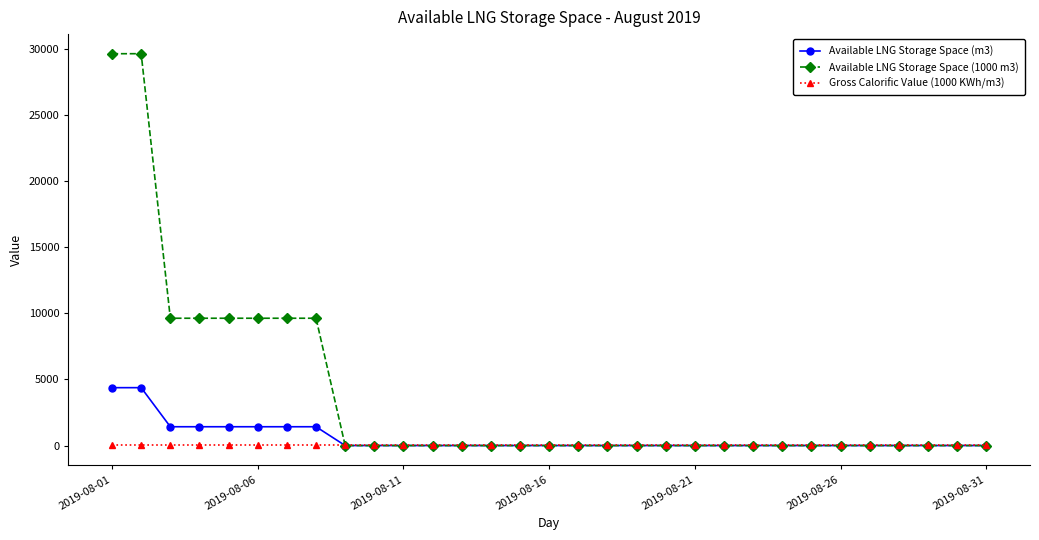

Which series has the widest spread of values?

Available LNG Storage Space (1000 m3)